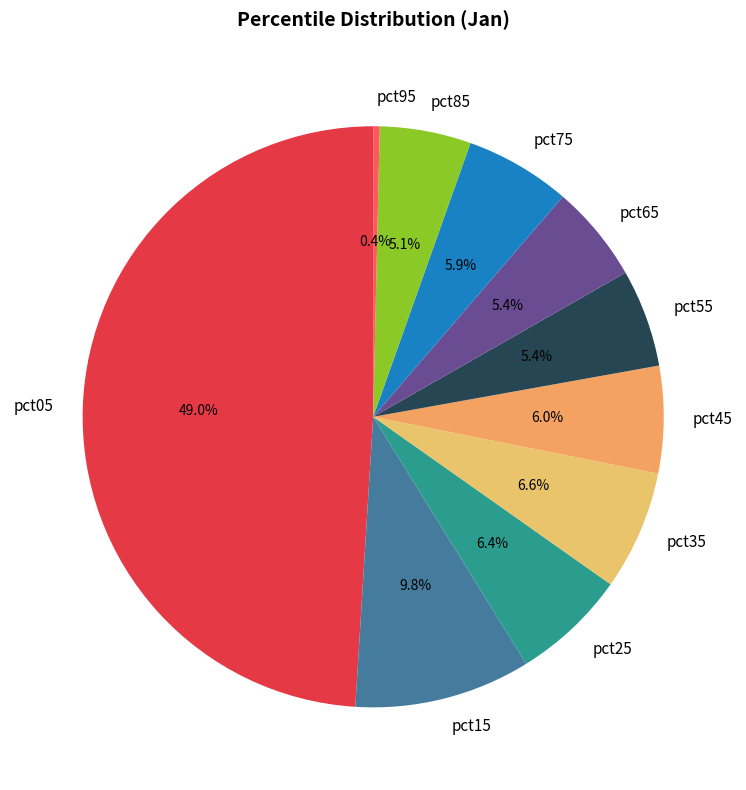

To the nearest percent, what is the difference between the pct15 and pct95 slice percentages?

9%